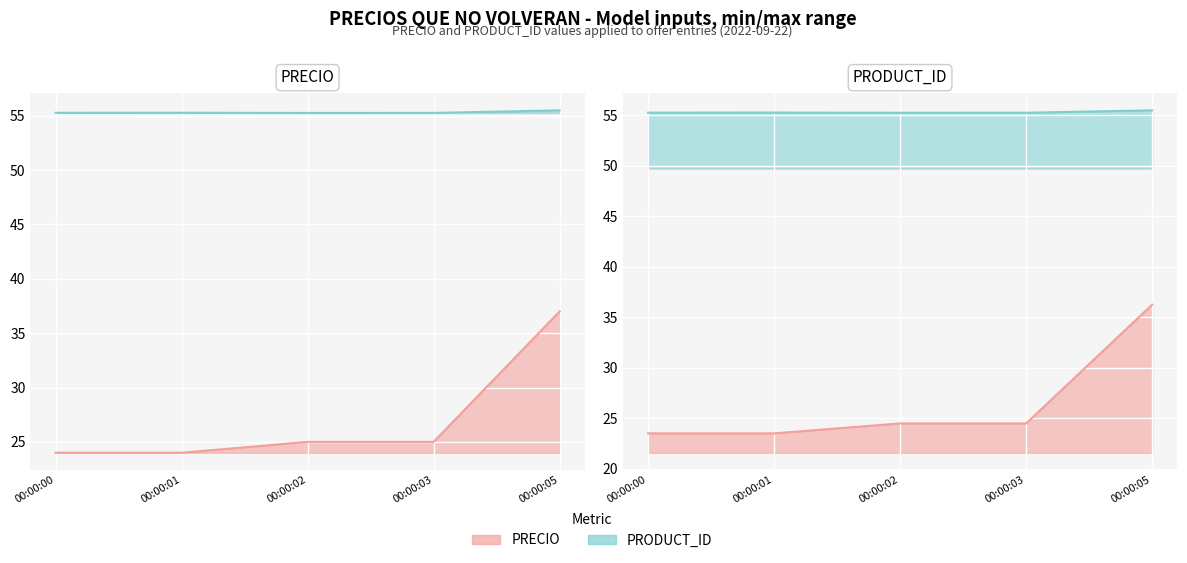

Which series changed the most between 00:00:01 and 00:00:02?

PRECIO